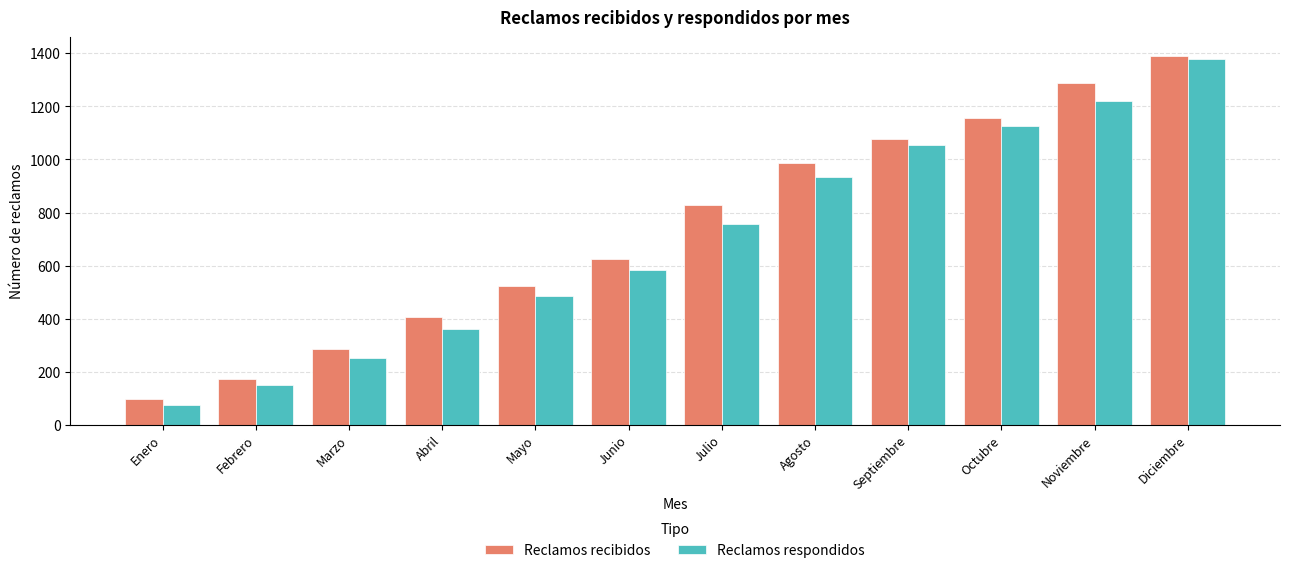

Is it true that Reclamos recibidos equals 293 at Agosto?

False